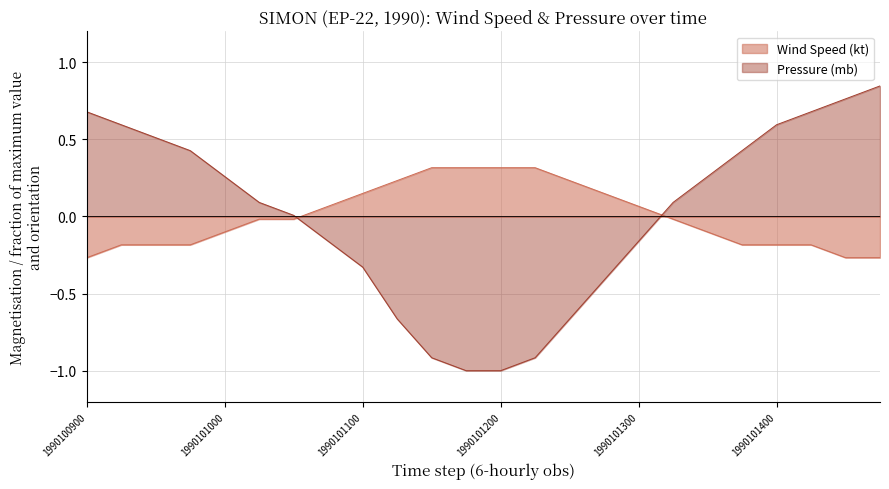

What is the difference between the maximum and minimum values in the Pressure (mb) series?

1.8